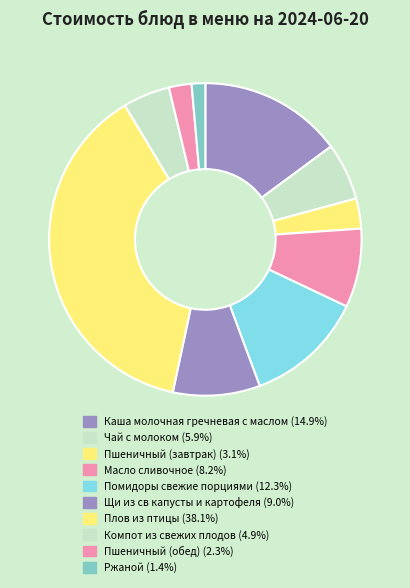

Count the number of slices in the pie.

10